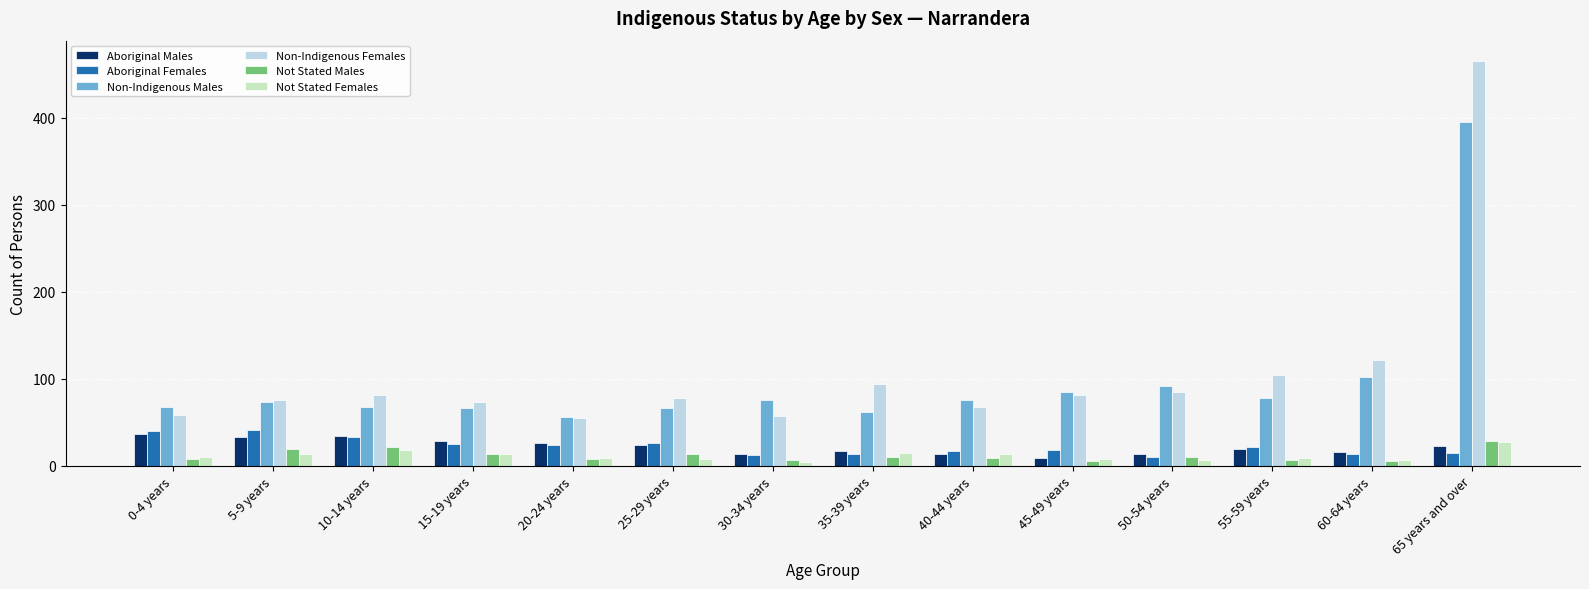

Which series has the widest spread of values?

Non-Indigenous Females